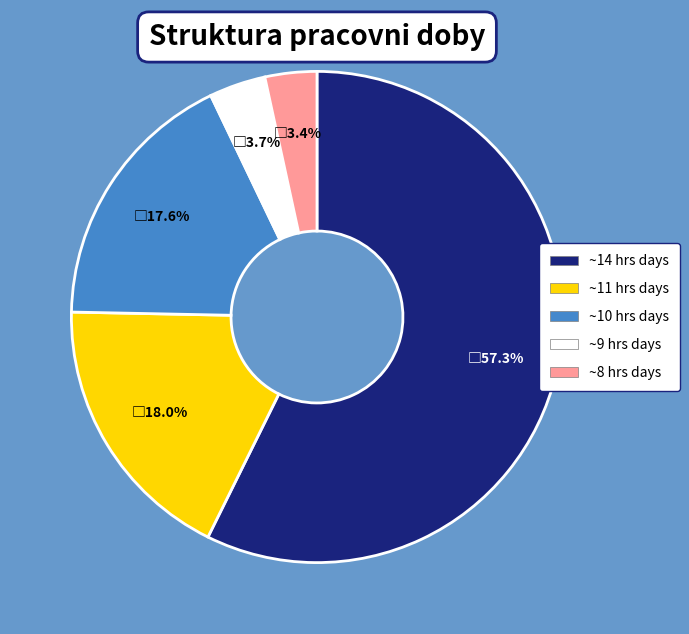

Does any single category account for the majority?

Yes